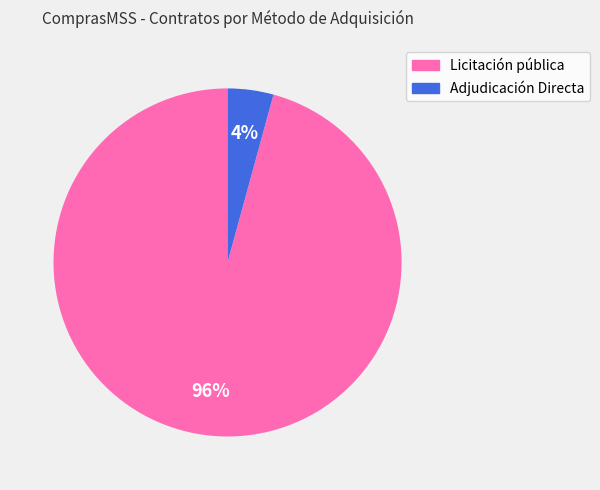

Which slice is the smallest?

Adjudicación Directa